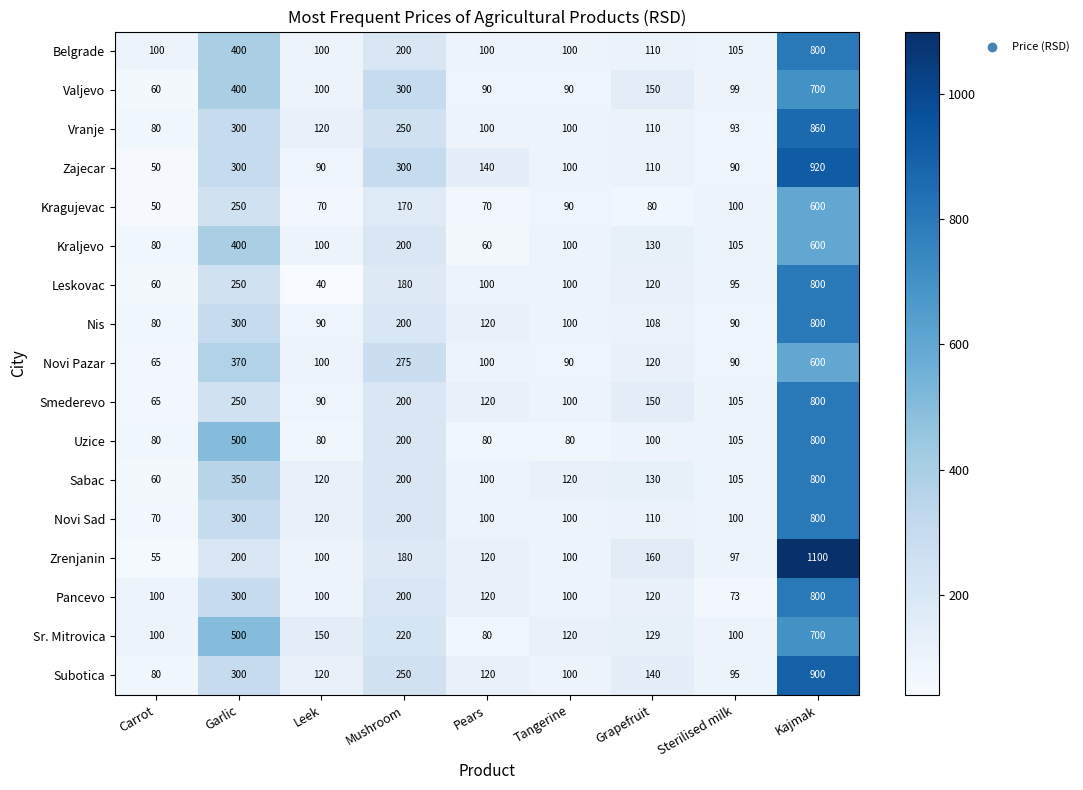

The value of Zajecar at Mushroom is 300. True or false?

True